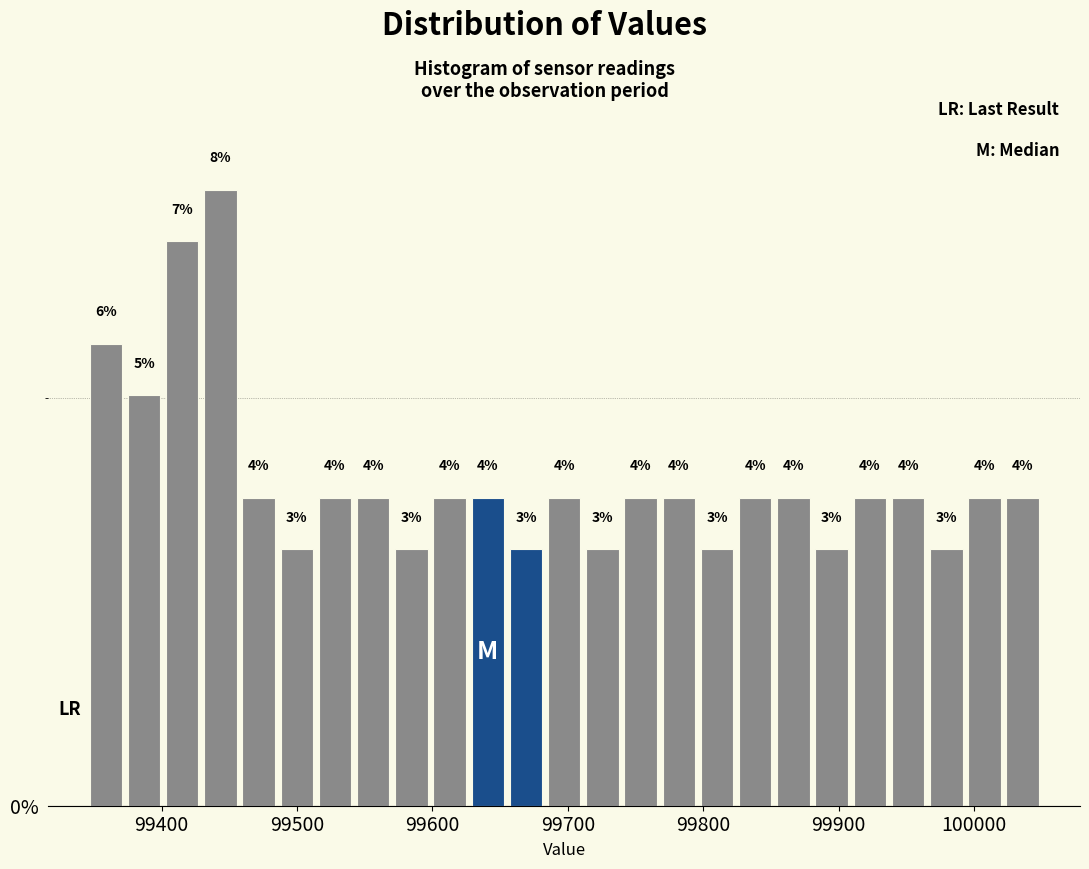

Around what value on the x-axis is the tallest bar? Give the approximate position of its centre, as read against the axis.

99440